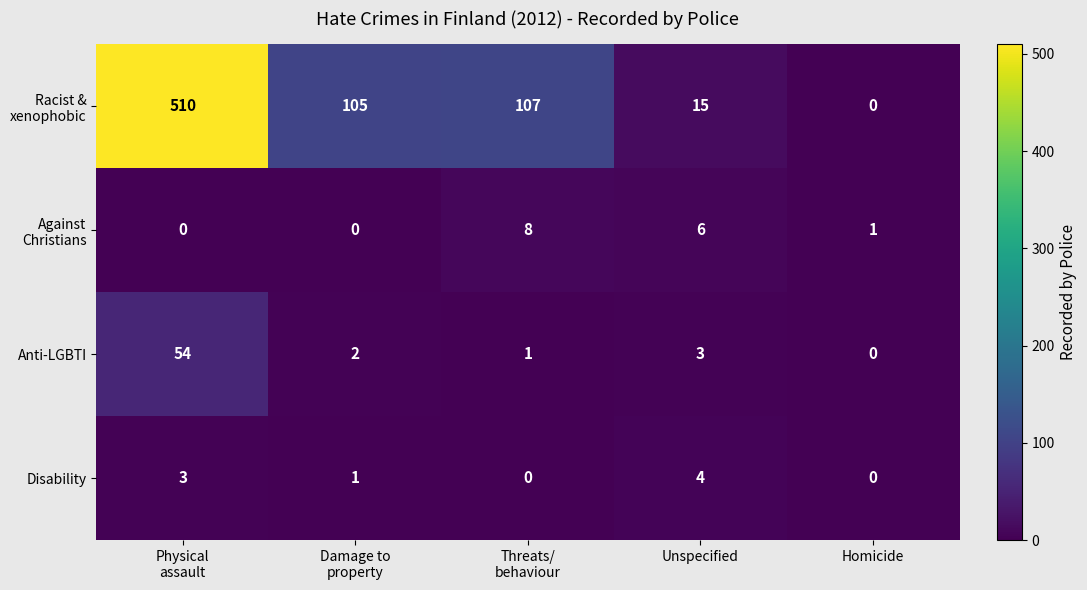

At how many categories does at least one series exceed 153?

1